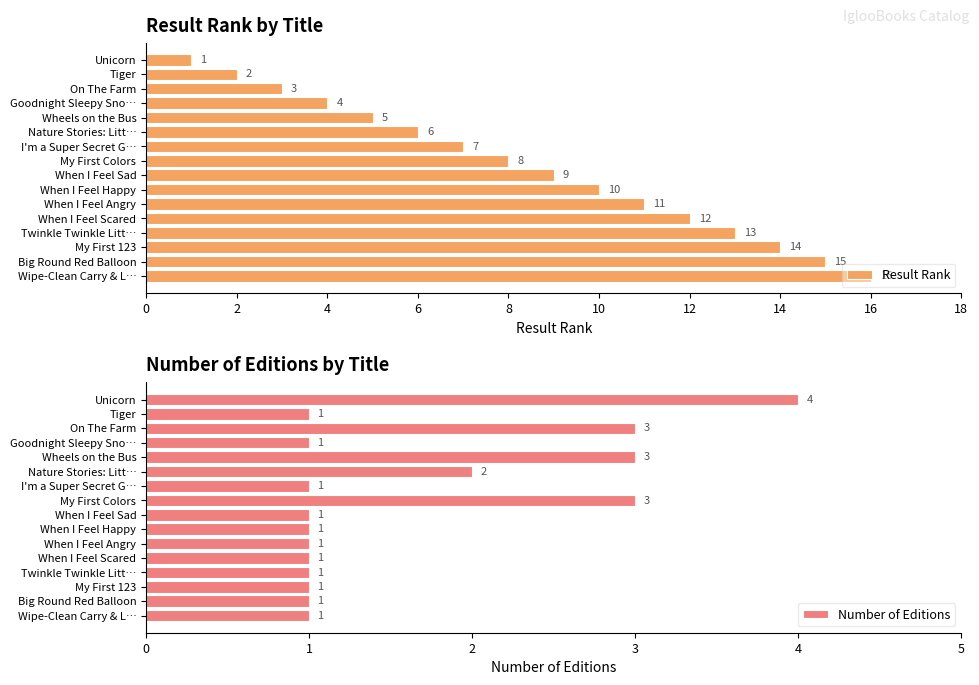

What is the maximum value shown in the chart?

16